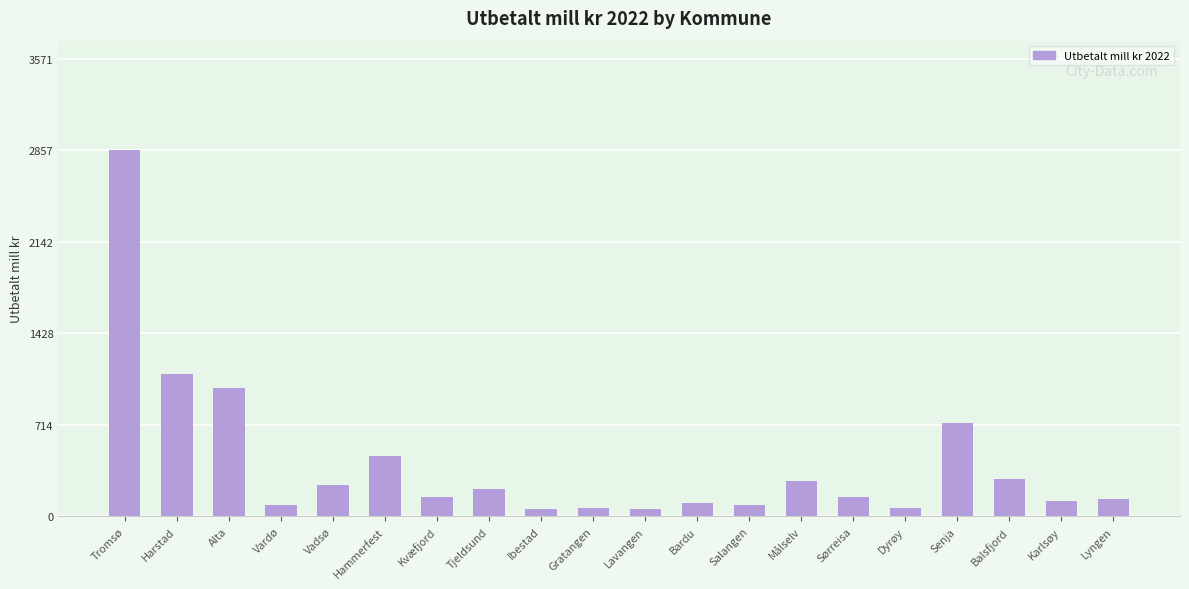

What is the label of the 3rd bar from the right?

Balsfjord